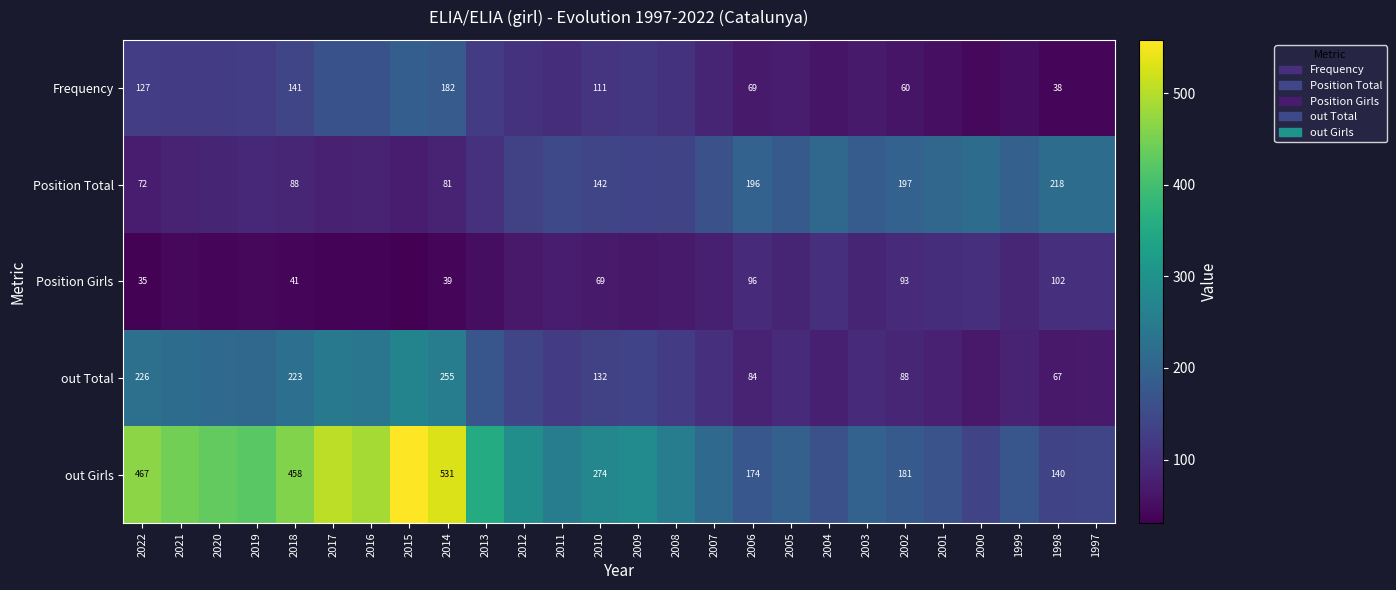

What is the total value across all series at 2005?

626